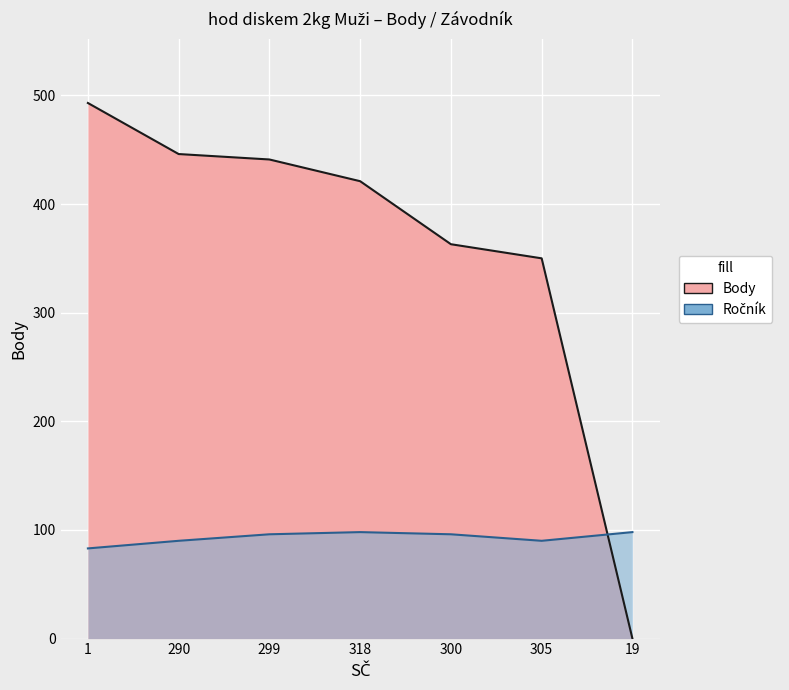

Reading left to right, list all the values displayed in this chart.

Body: 1=493	290=446	299=441	318=421	300=363	305=350	19=0
Ročník: 1=83	290=90	299=96	318=98	300=96	305=90	19=98